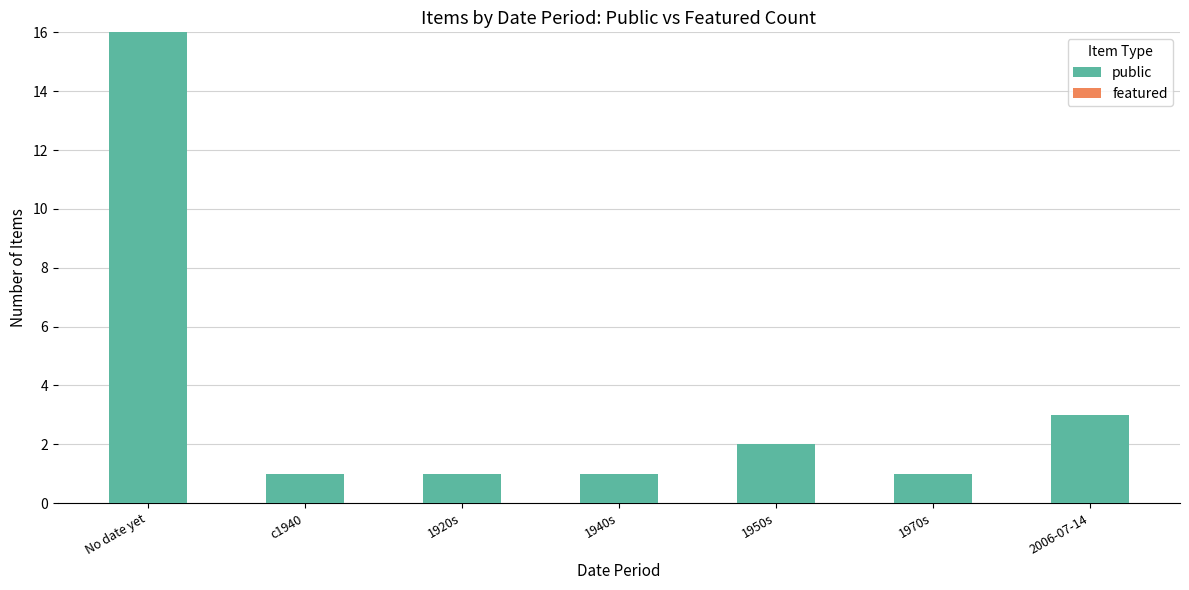

Reading left to right, extract all data points from this chart.

16	1	1	1	2	1	3